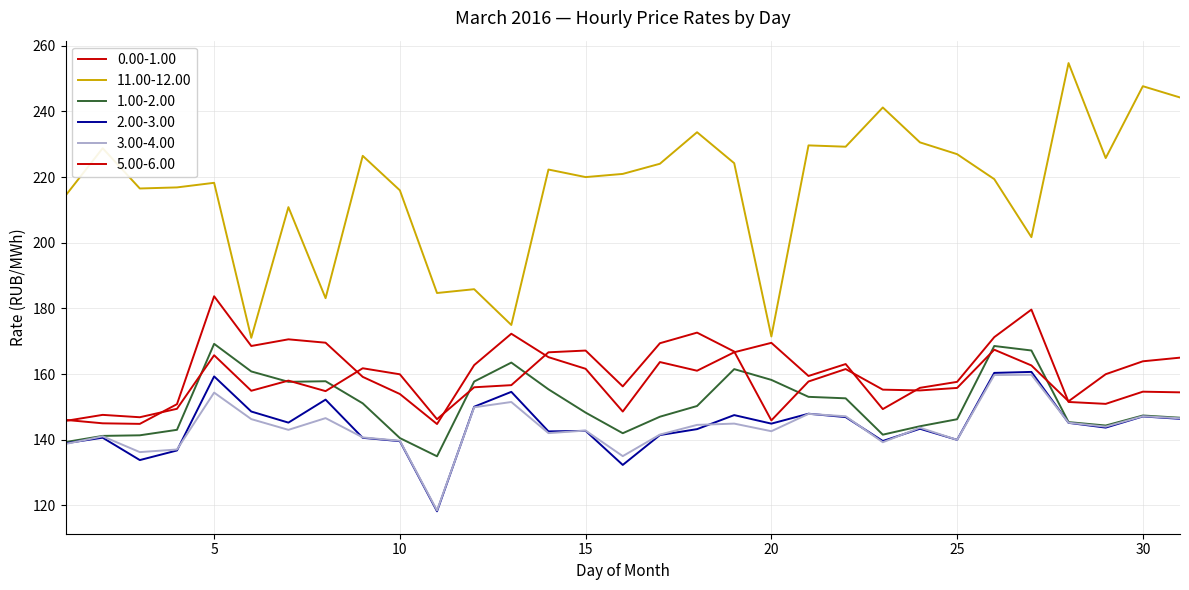

At which category does 3.00-4.00 reach its first local peak?

2